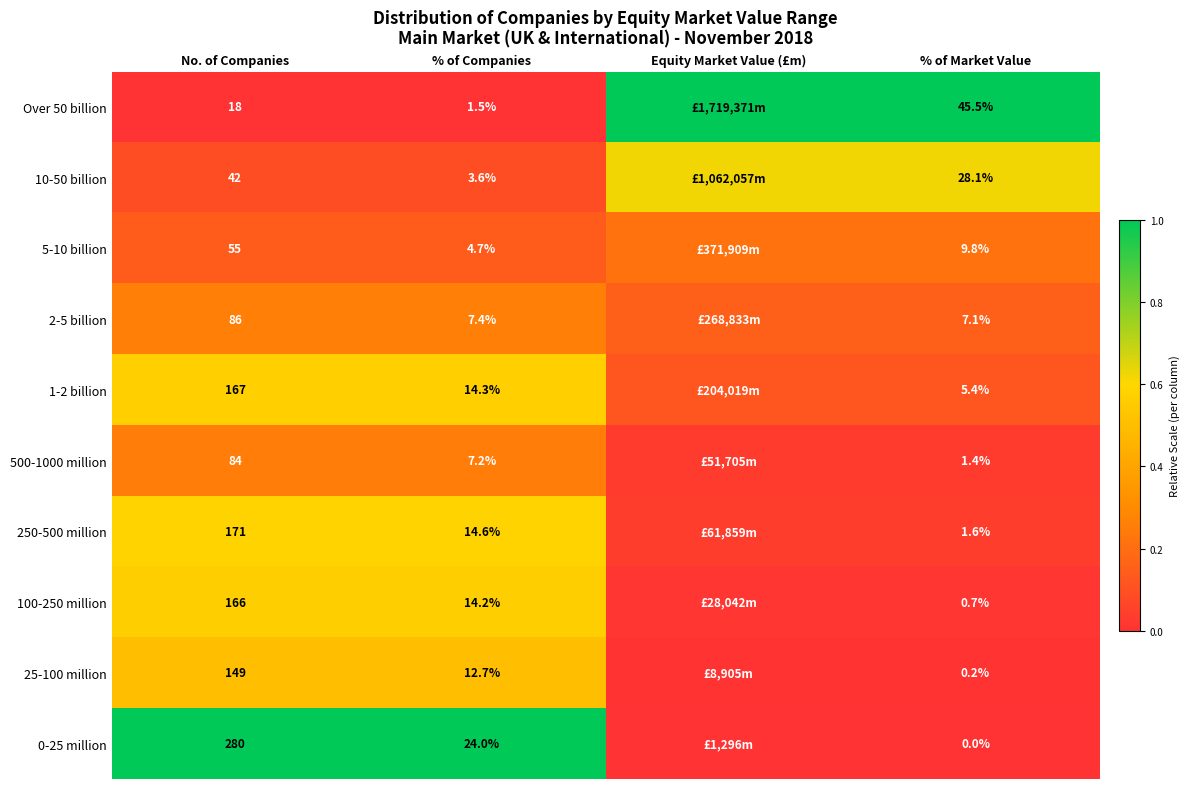

Is the value of 5-10 billion at % of Companies greater than the value of 1-2 billion at No. of Companies?

No